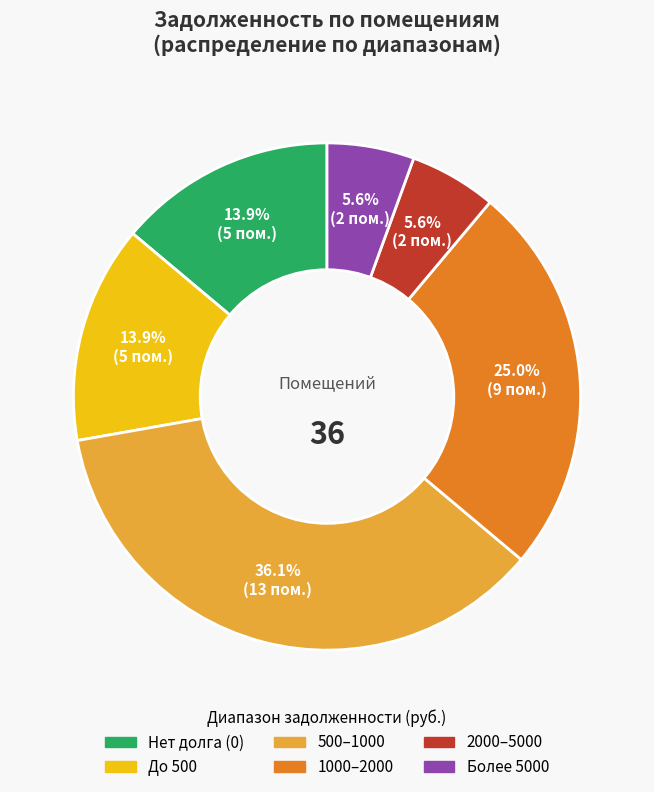

Is there a majority slice in this chart?

No